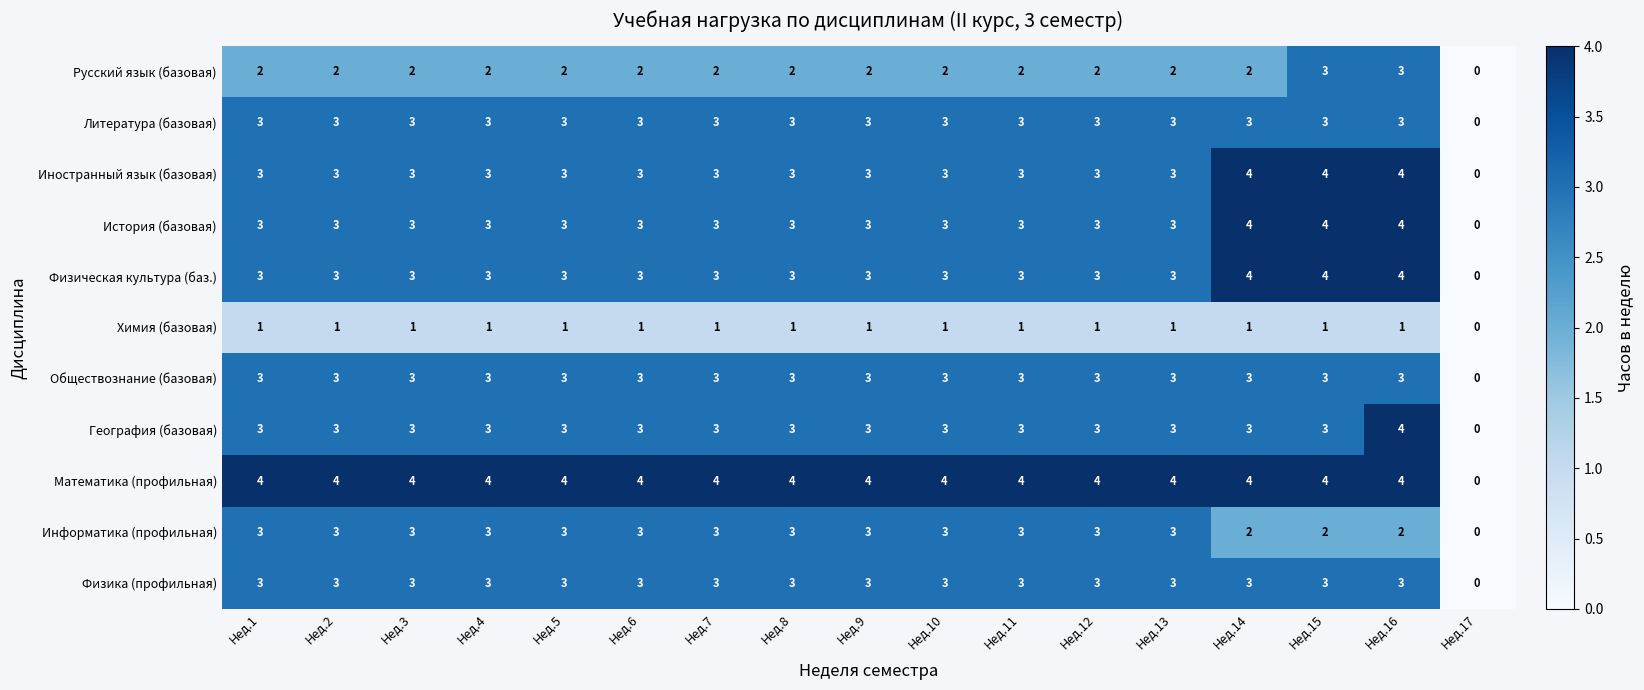

The value of Русский язык (базовая) at Нед.3 is 2. True or false?

True